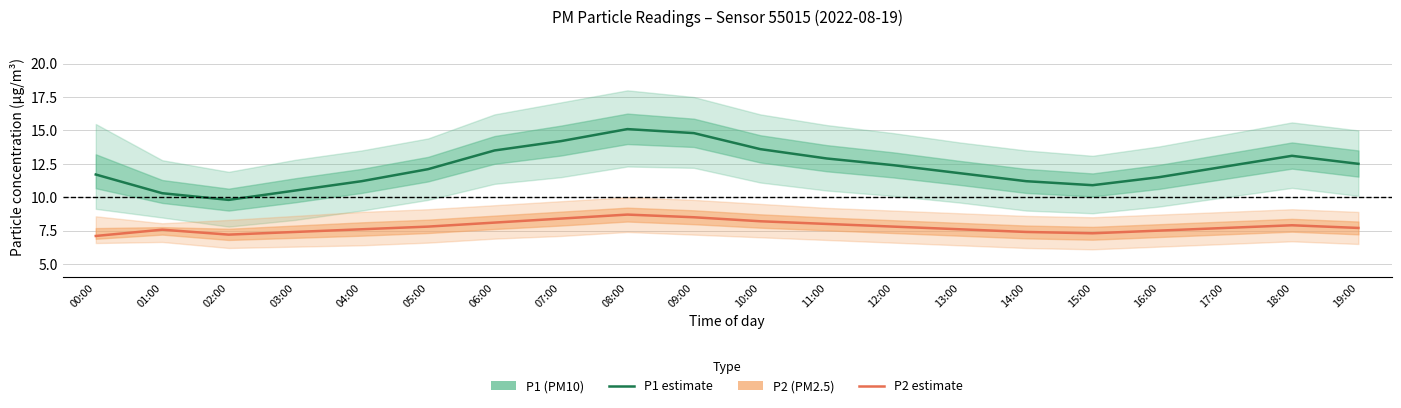

Is it true that P2 (PM2.5) estimate equals 4.7 at 11:00?

False